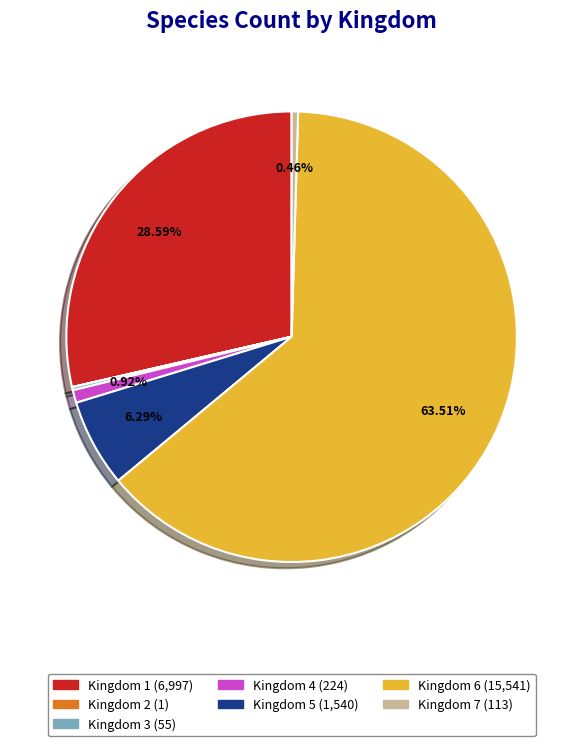

Between Kingdom 1 (6,997) and Kingdom 7 (113), which is larger?

Kingdom 1 (6,997)